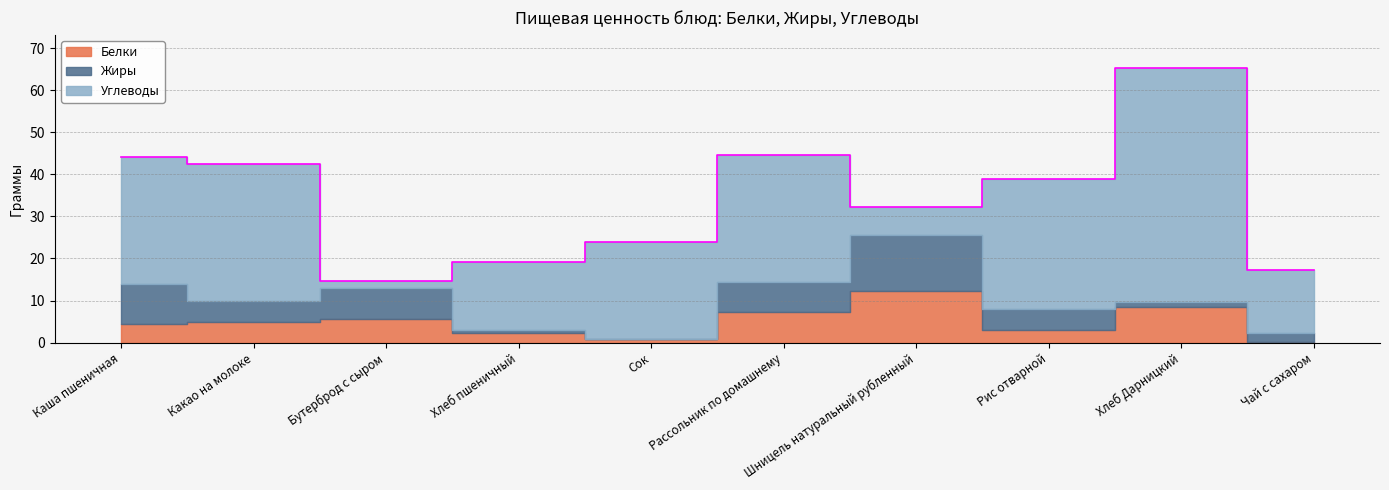

True or false: Жиры has a value of 12.6 at Каша пшеничная.

False